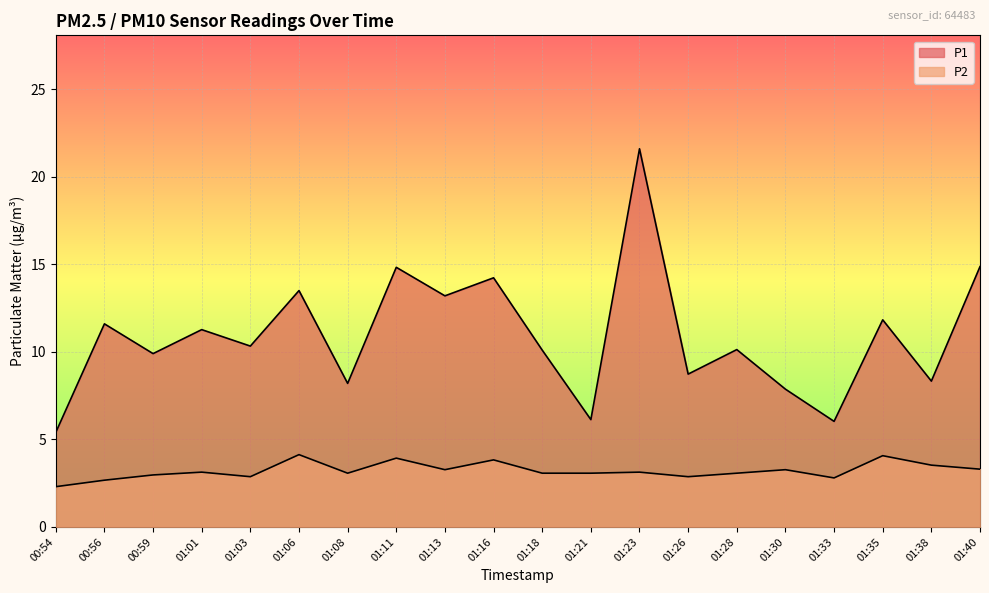

What is the spread (max minus min) of values at 00:56?

8.9